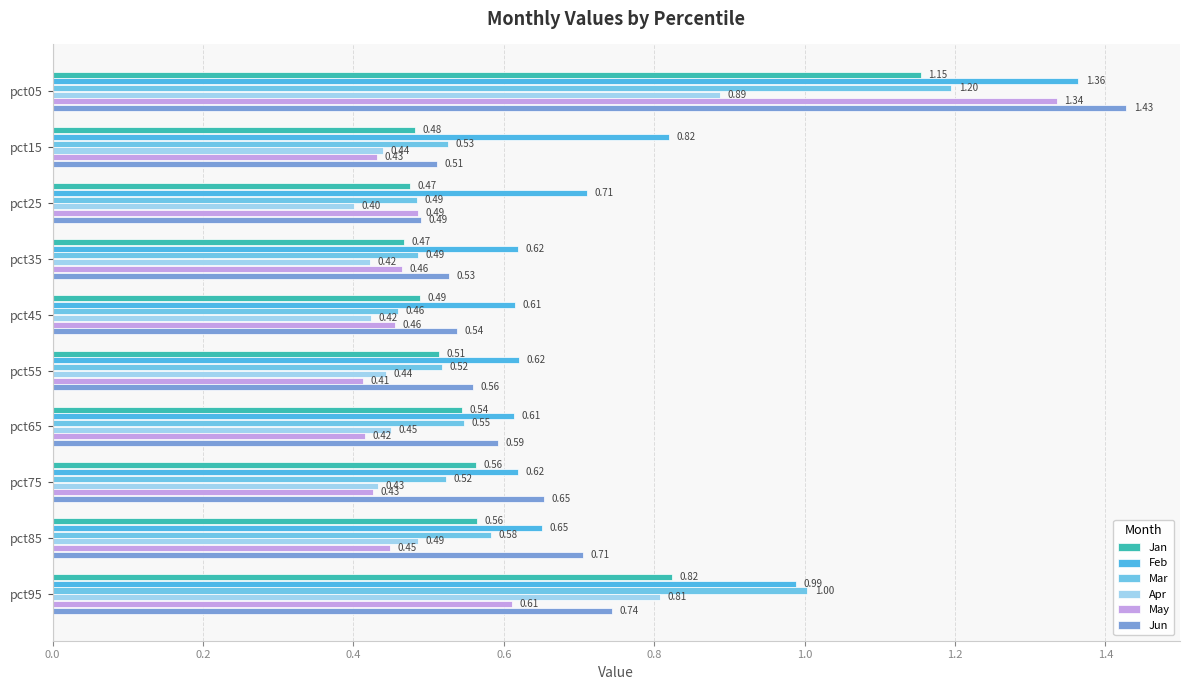

Rank the series by their maximum value, from lowest to highest.

Apr, Jan, Mar, May, Feb, Jun